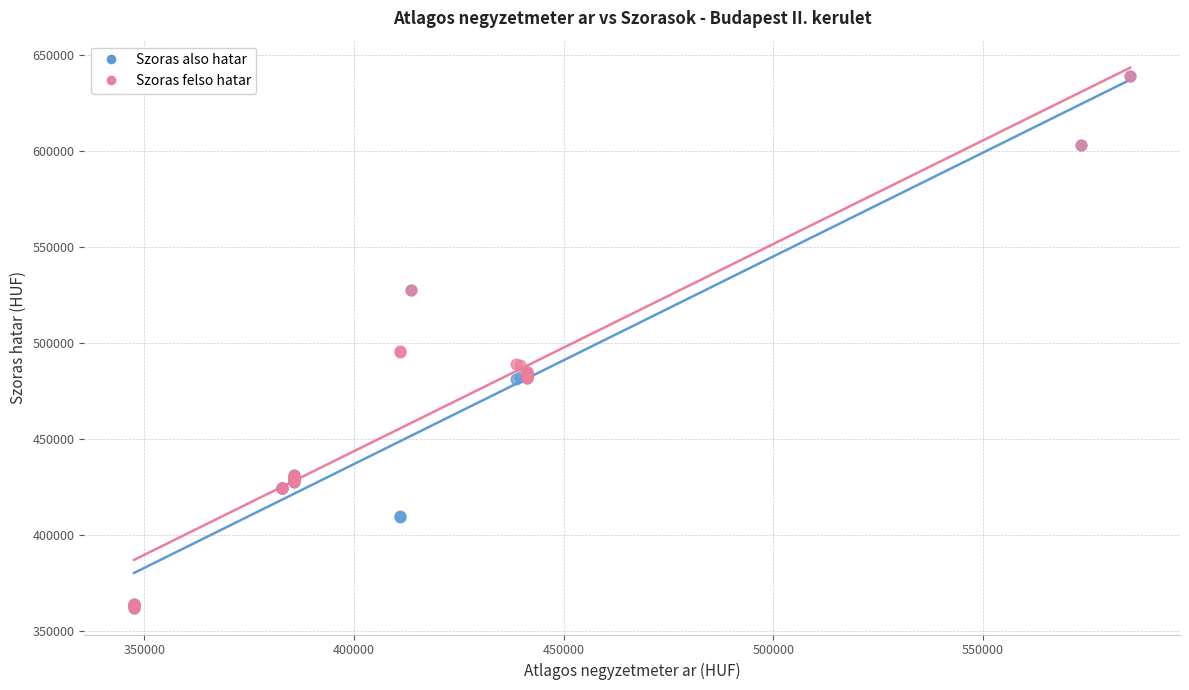

What are all the series names shown in the legend?

Szoras also hatar, Szoras felso hatar